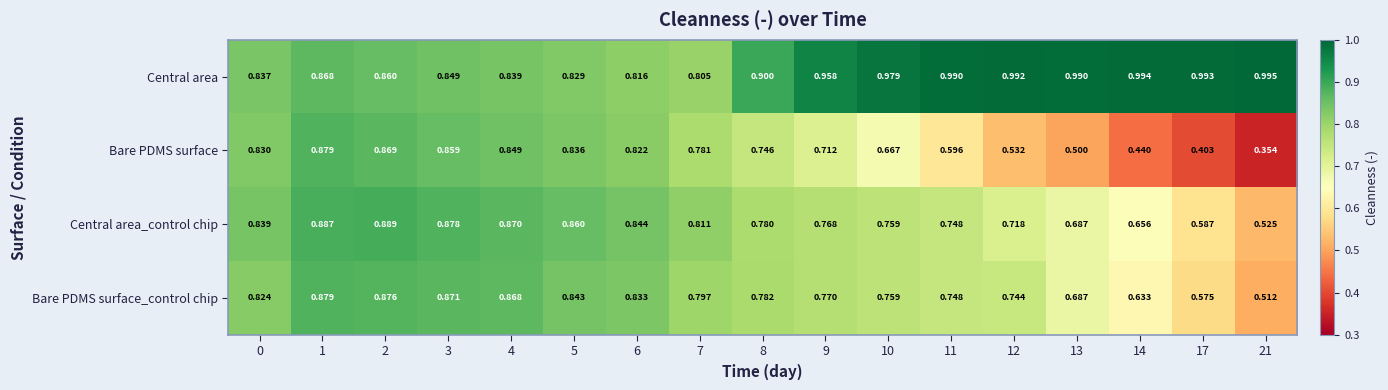

Which series has the largest range (max minus min)?

Bare PDMS surface